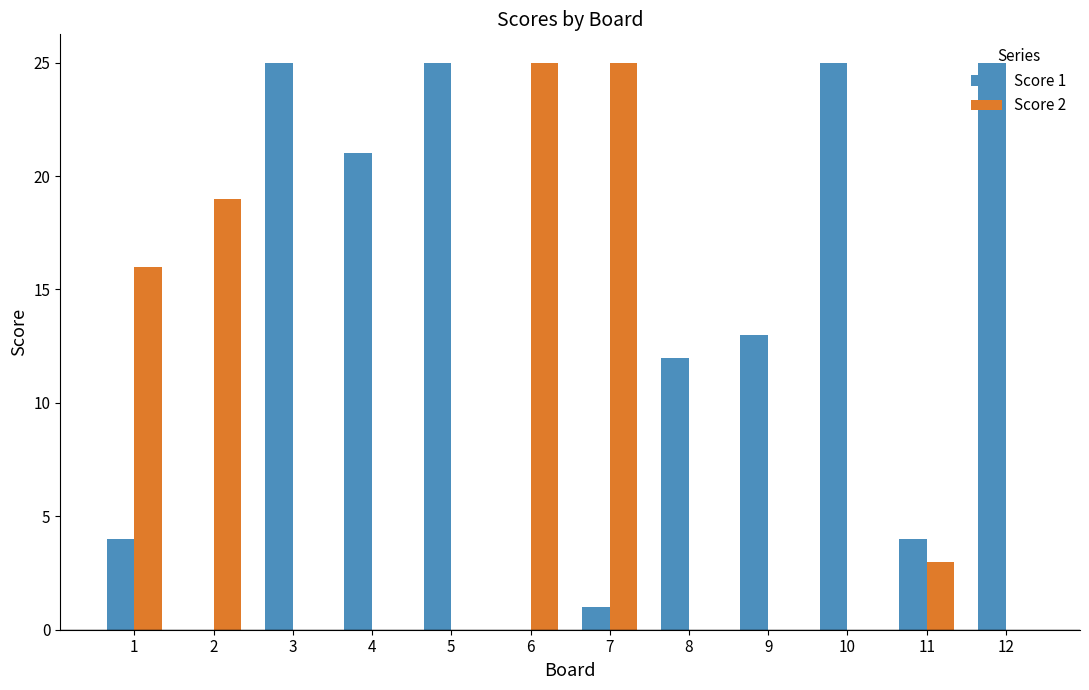

The value of Score 2 at 5 is 0. True or false?

True